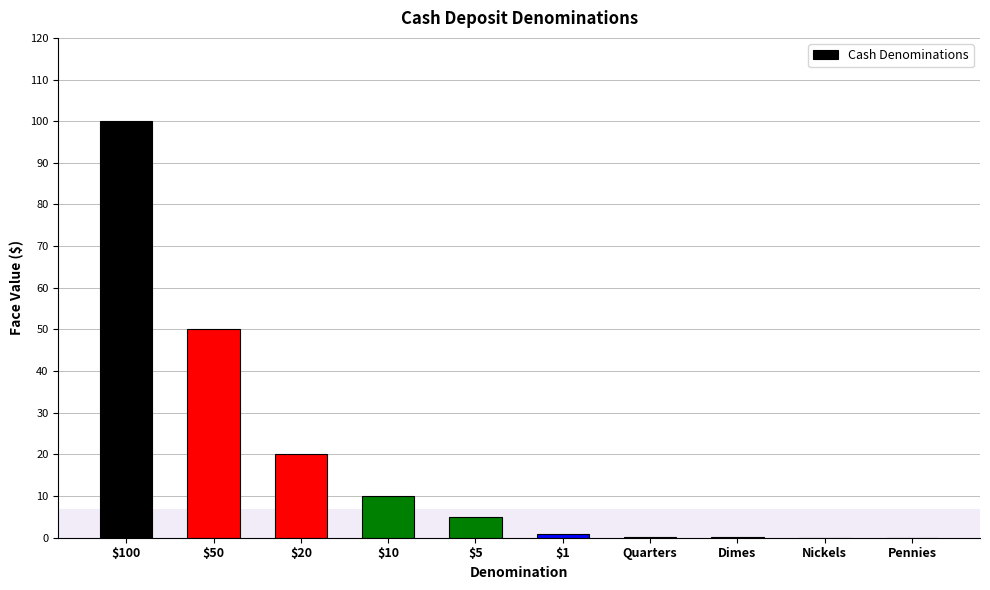

What is the maximum value shown in the chart?

100.0